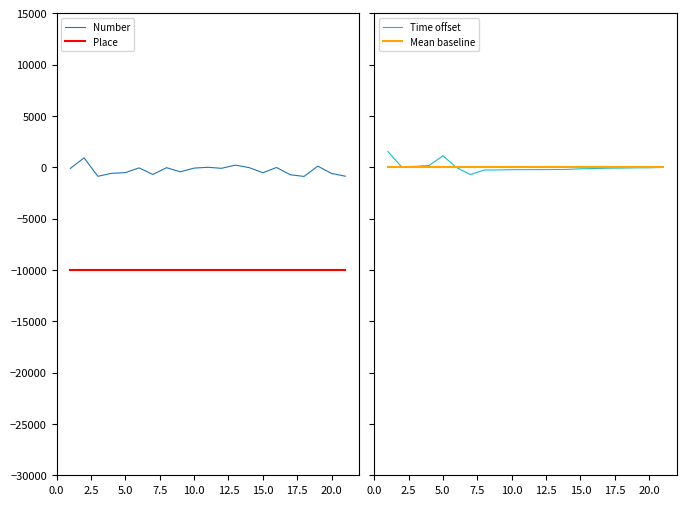

True or false: Place and Number intersect in this chart.

False